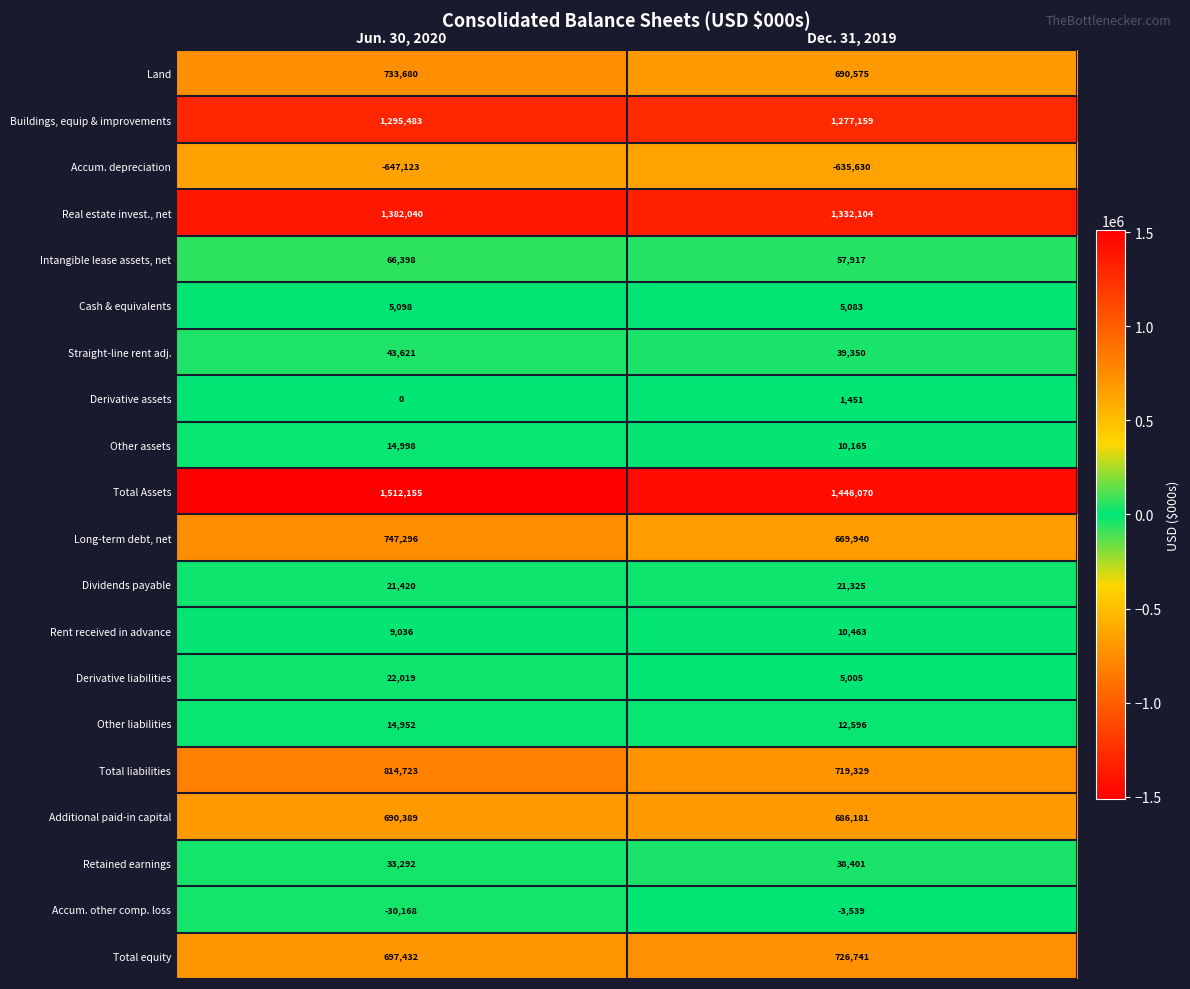

The value of Derivative assets at Dec. 31, 2019 is 1451. True or false?

True